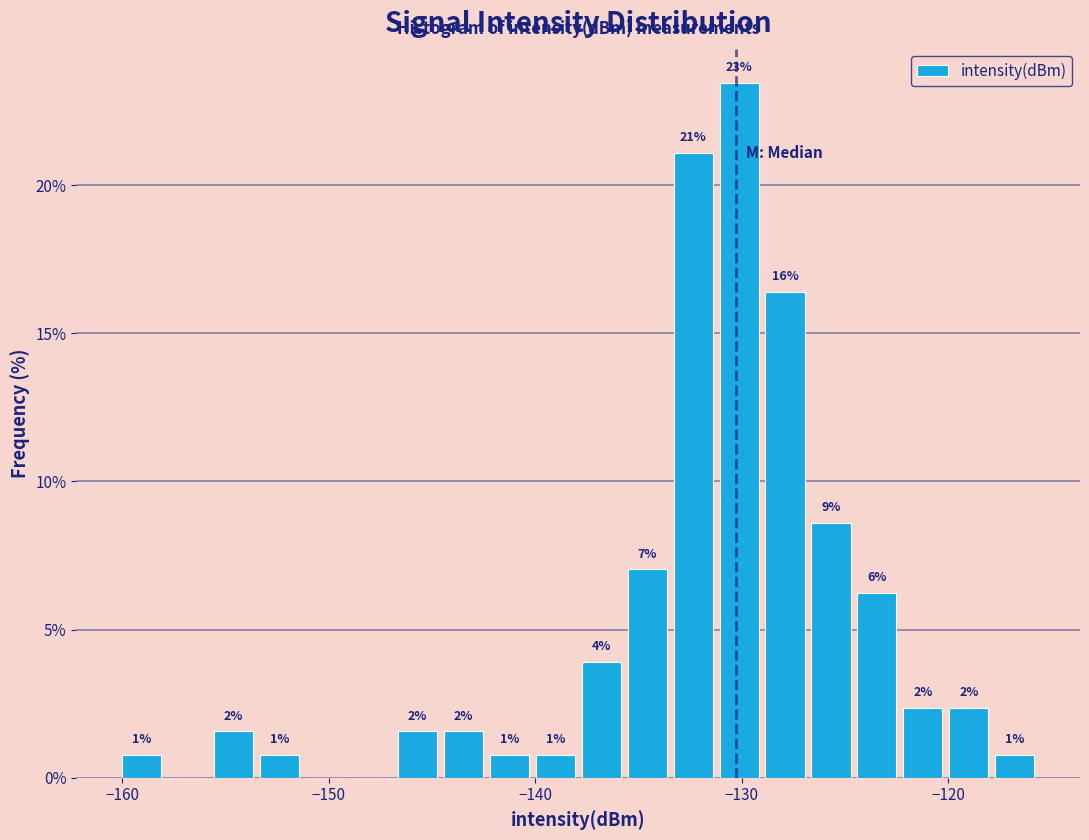

Around what value on the x-axis is the tallest bar? Give the approximate position of its centre, as read against the axis.

-130